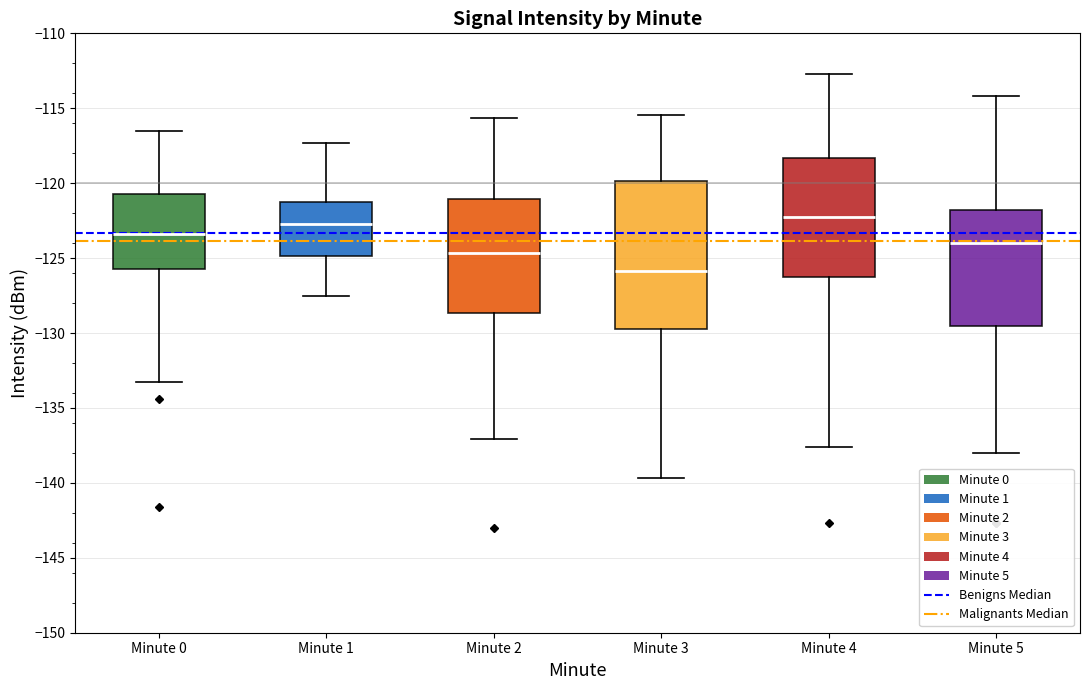

Where does the upper whisker of the box for Minute 2 end on the y-axis? The values are not printed on the chart, so give them approximately, as read against the axis.

-115.5